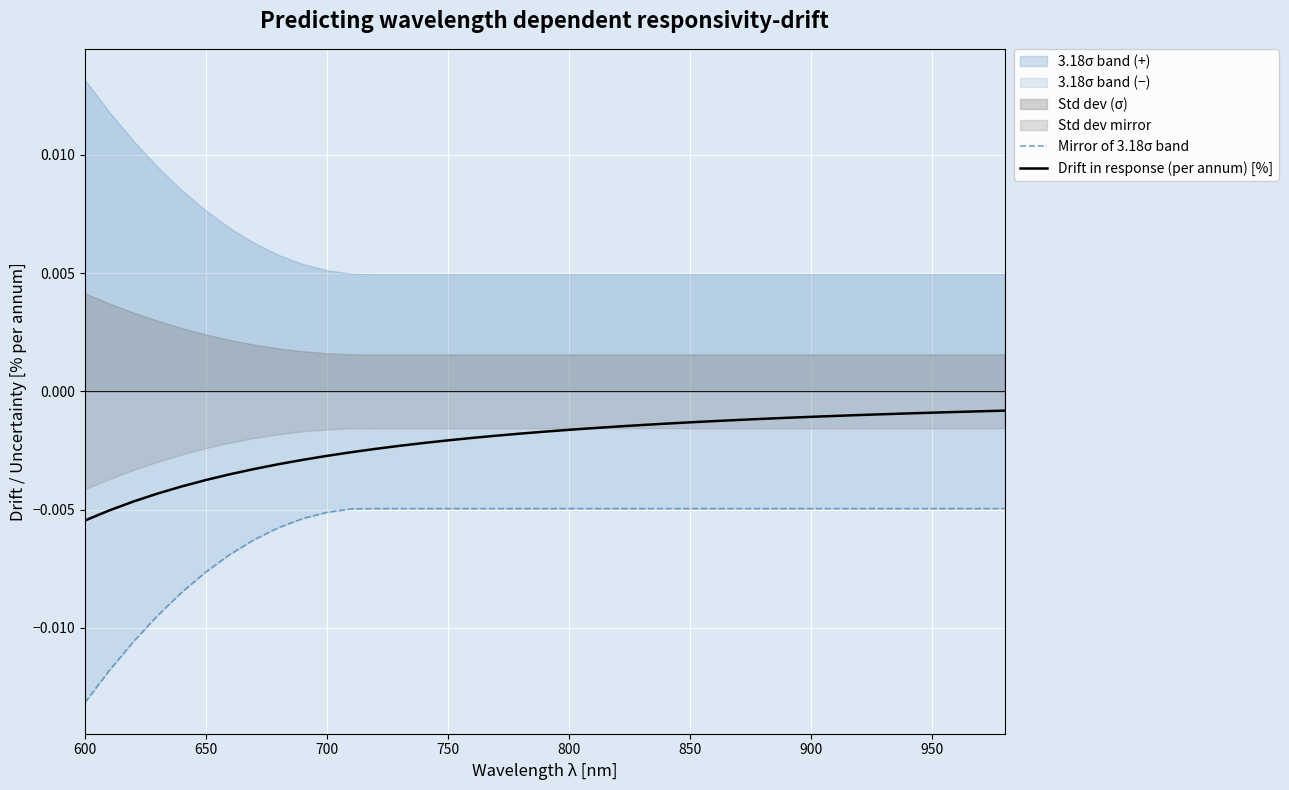

True or false: Drift in response (per annum) [%] has more than 2 points higher than both neighbors.

False